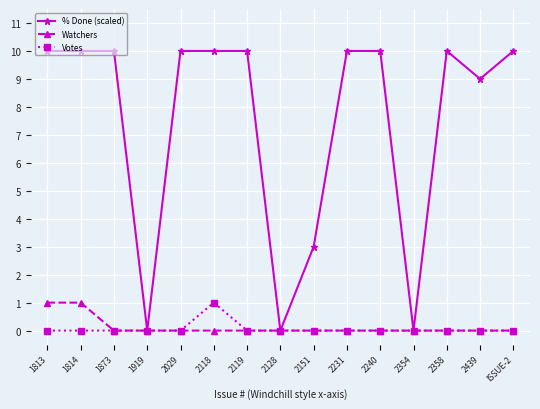

The value of Watchers at 2358 is 0. True or false?

True